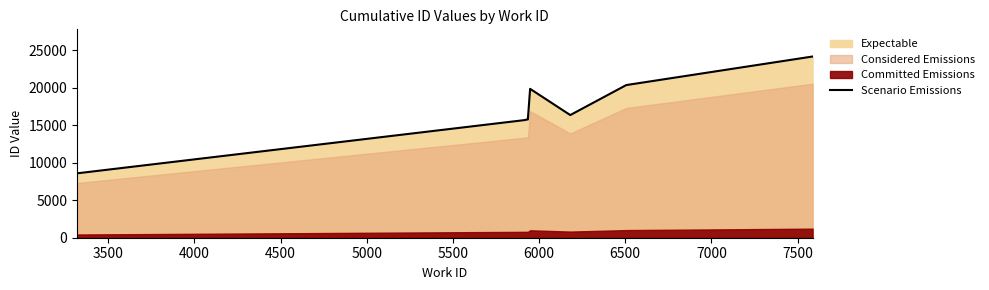

How many lines are shown in the chart?

1